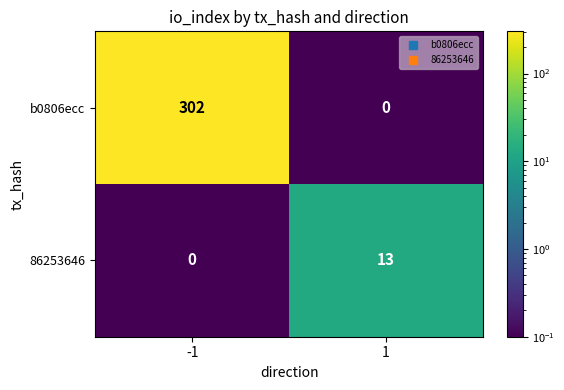

Reading right to left, extract all data points from this chart.

b0806ecc: 0	302
86253646: 13	0